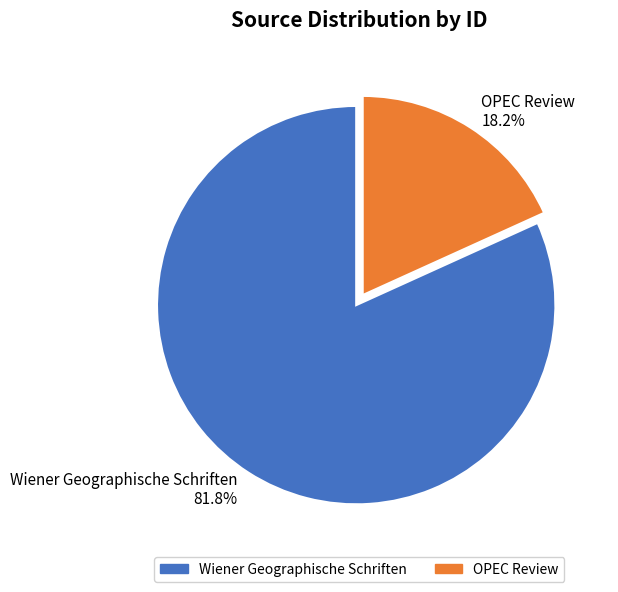

To the nearest percent, what is the average slice percentage?

50%